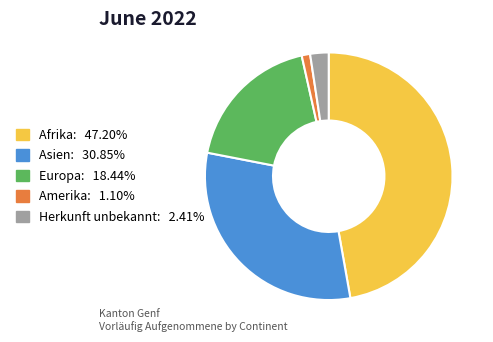

How many segments does this pie chart have?

5